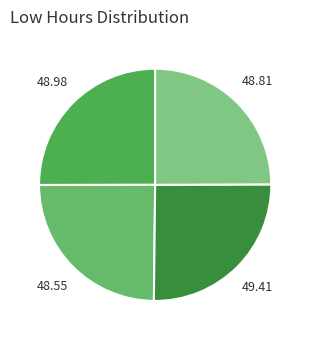

Is there any slice that represents more than half of the pie?

No